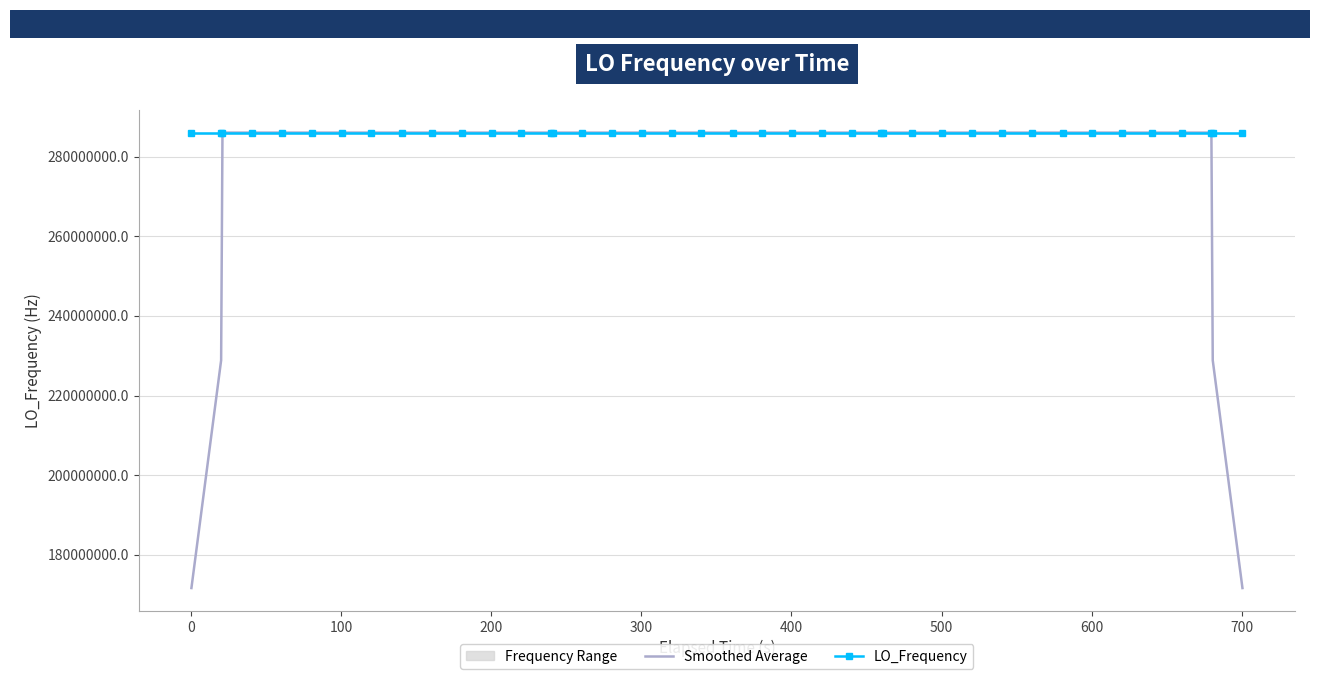

What is the difference between the maximum and minimum values in the Smoothed Average series?

114418839.7